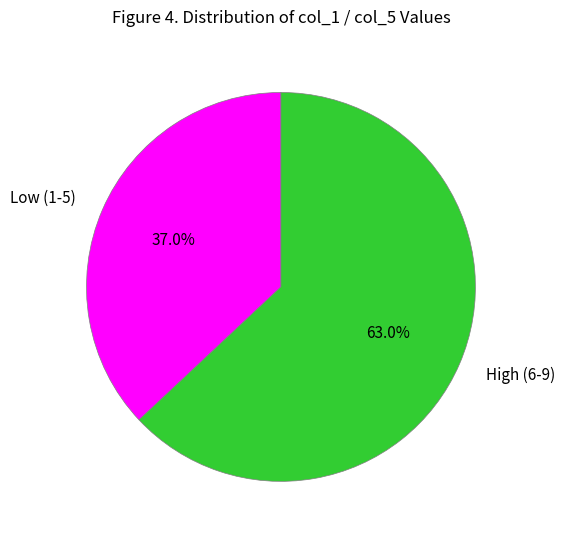

Which has a higher value, Low (1-5) or High (6-9)?

High (6-9)